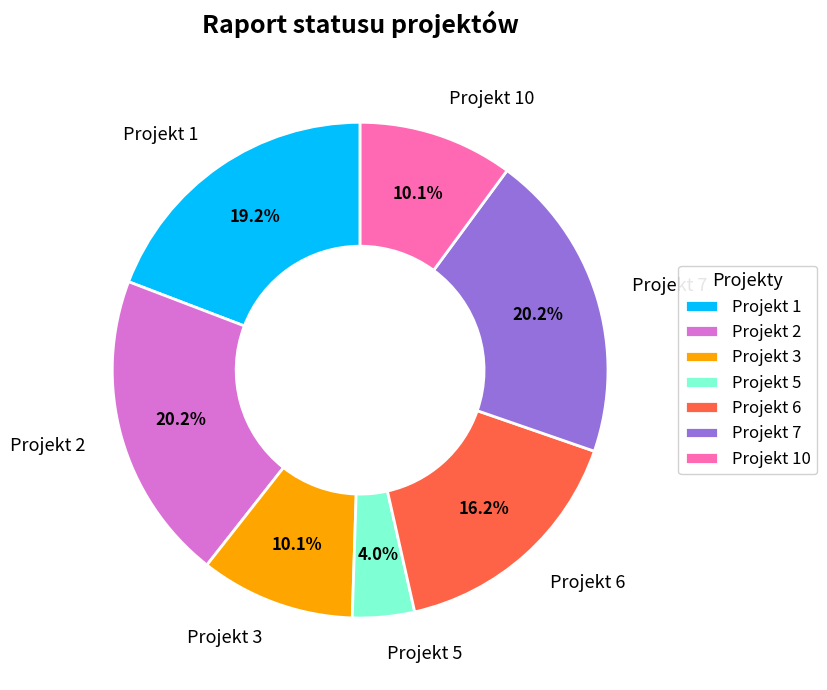

To the nearest percent, what is the difference between the largest and smallest slice percentages?

16%